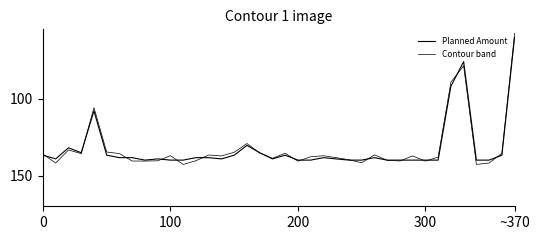

How many intersections are there between Contour band and Planned Amount?

18